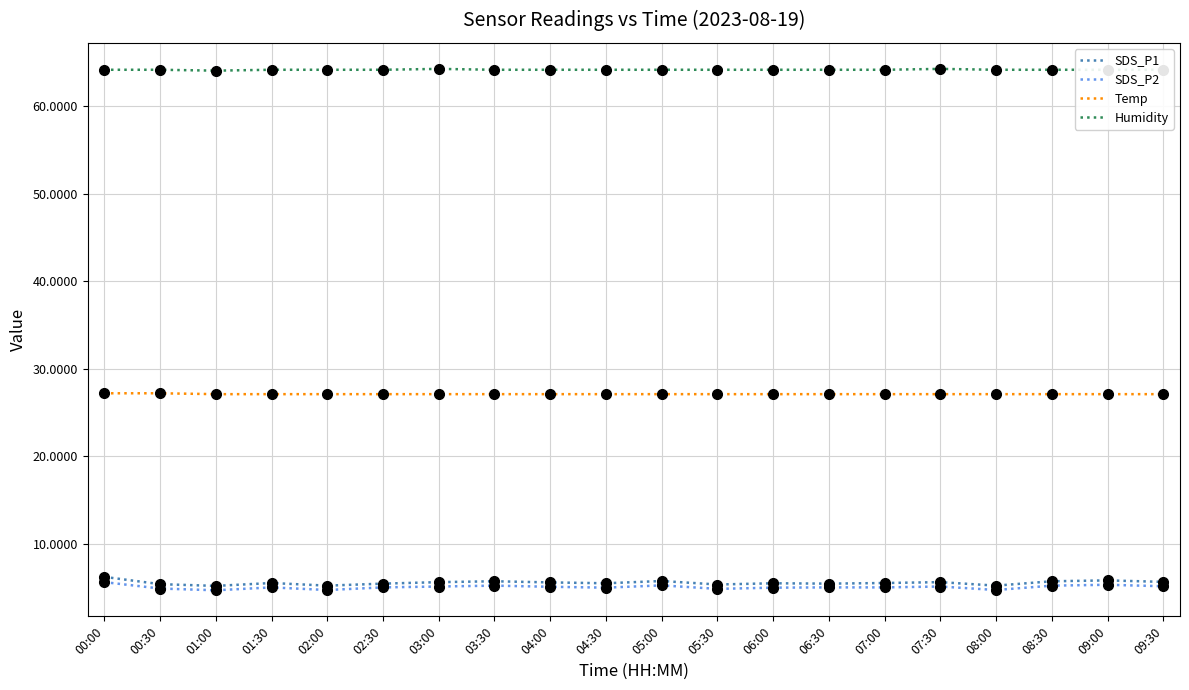

Rank the series by their maximum value, from lowest to highest.

SDS_P2, SDS_P1, Temp, Humidity